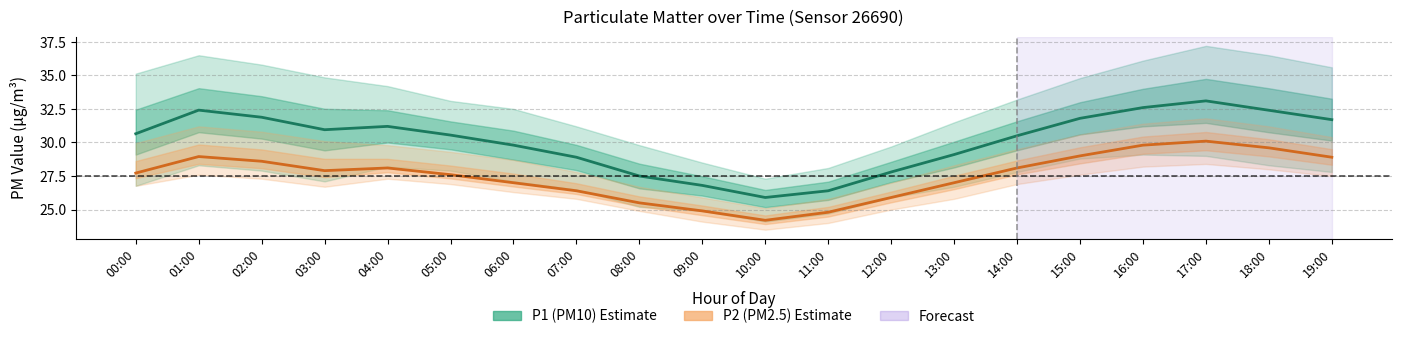

Where is the first local maximum for P1 (PM10)?

01:00